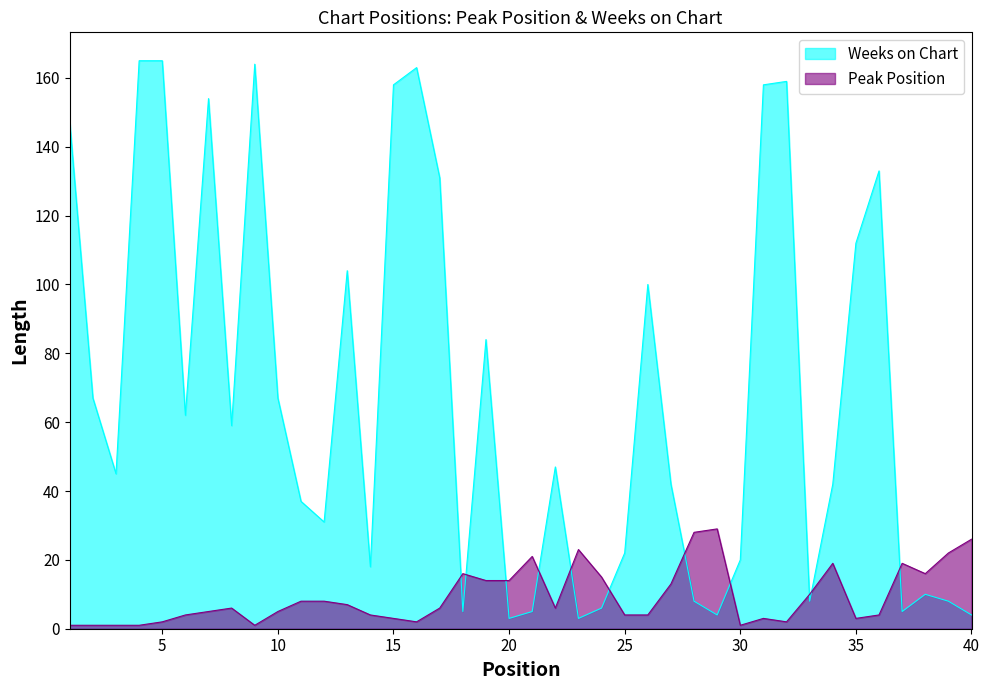

Which category has the lowest value across all series?

1